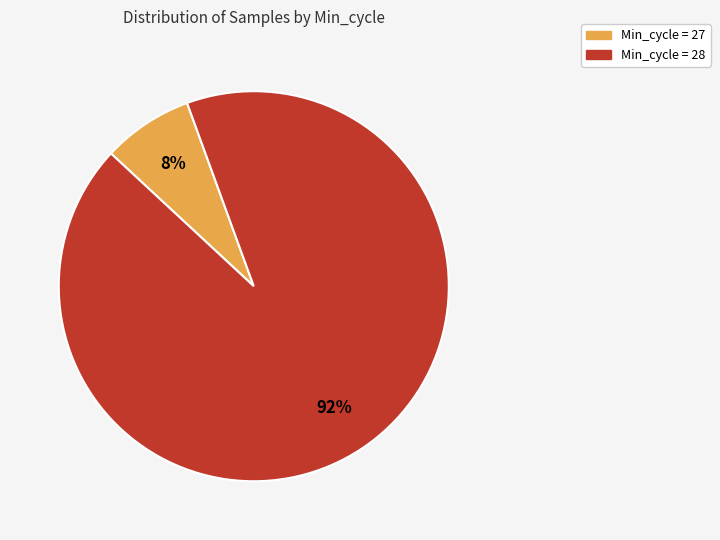

Is there a majority slice in this chart?

Yes